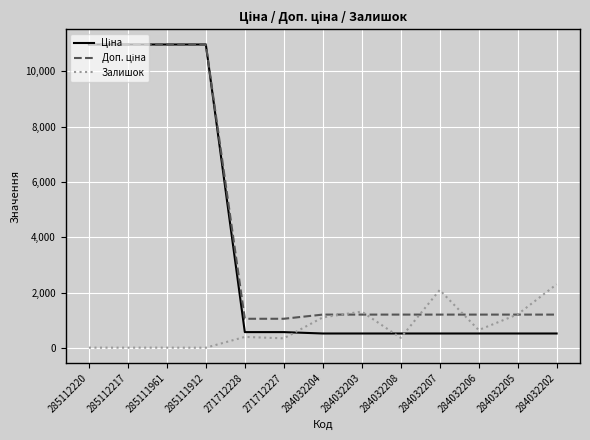

What is the difference between the highest and lowest values at 284032206?

682.5